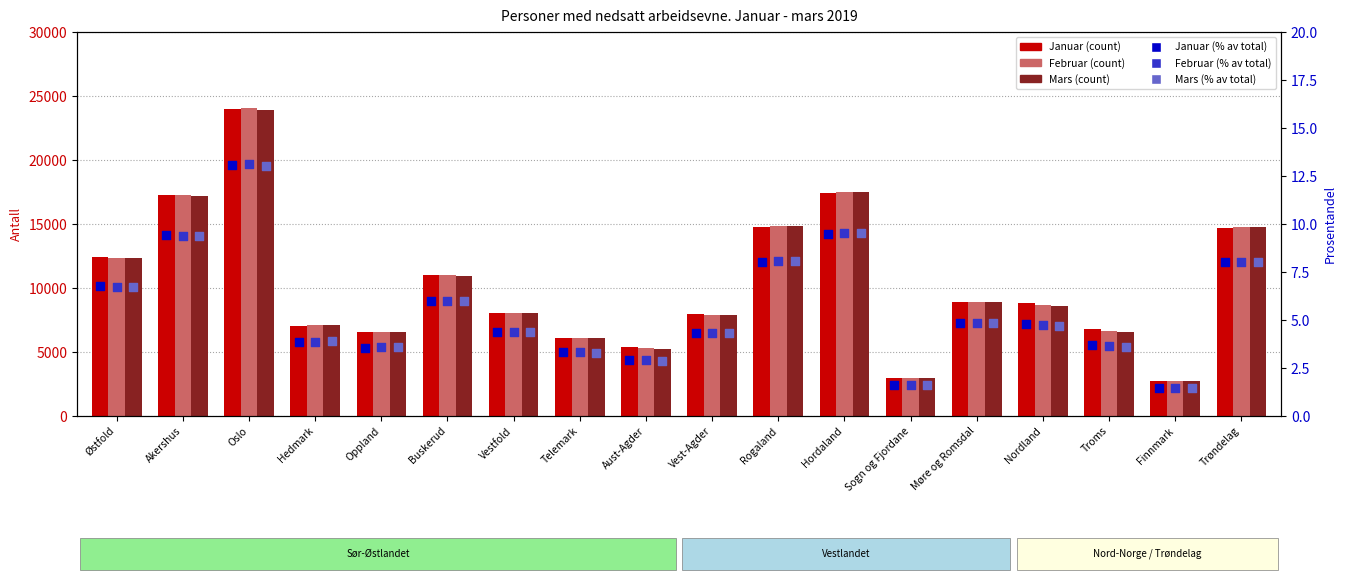

Which series has the largest Y range (max minus min)?

Februar